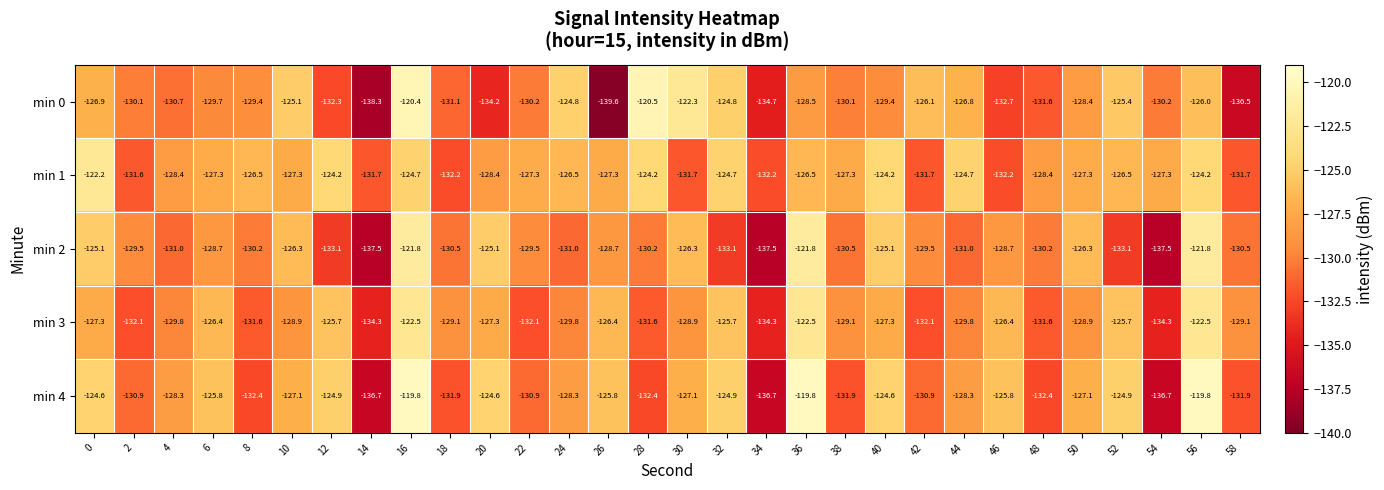

The min 3 series shows -127.3 at 20. True or false?

True